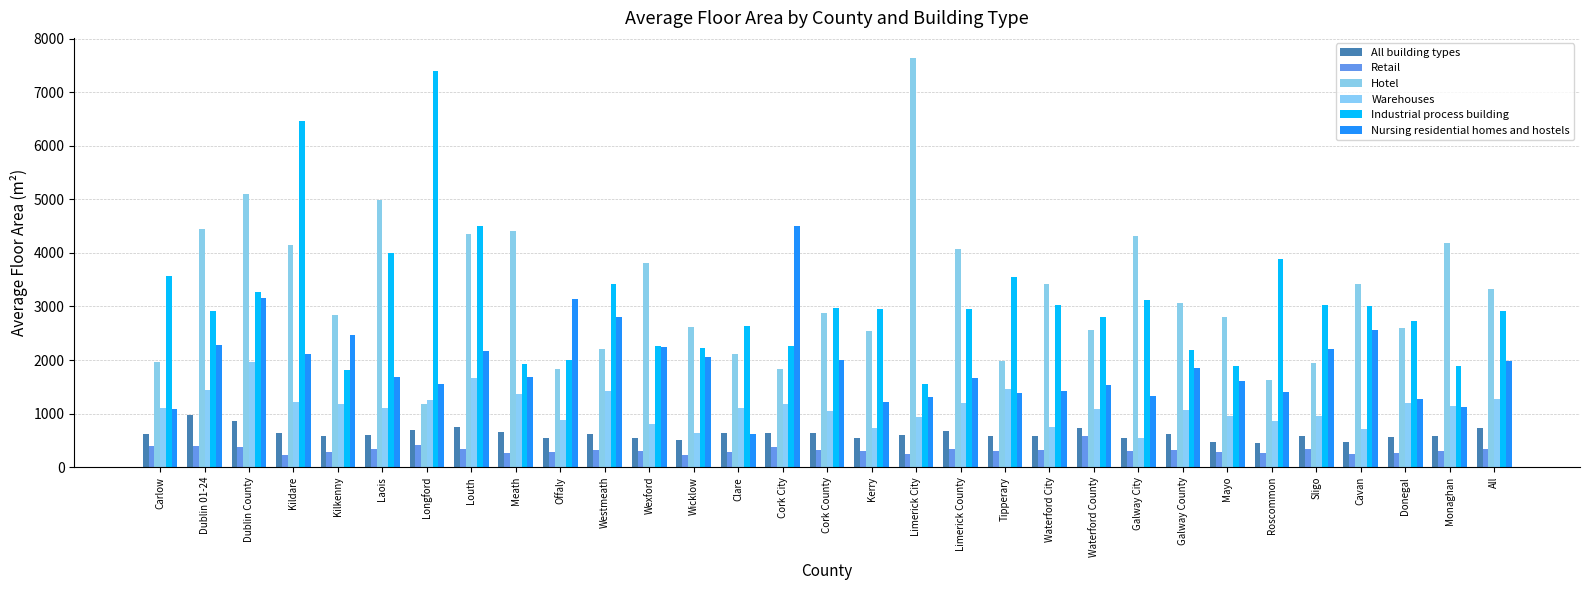

Which series has the widest spread of values?

Hotel